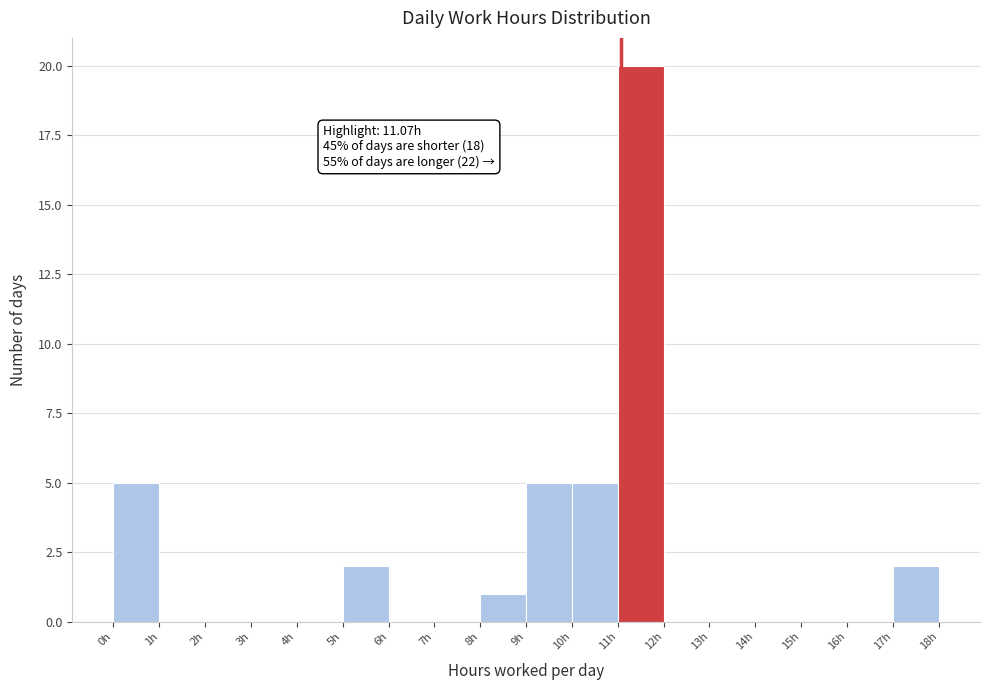

Over which range of the x-axis is the bar tallest?

11 to 12